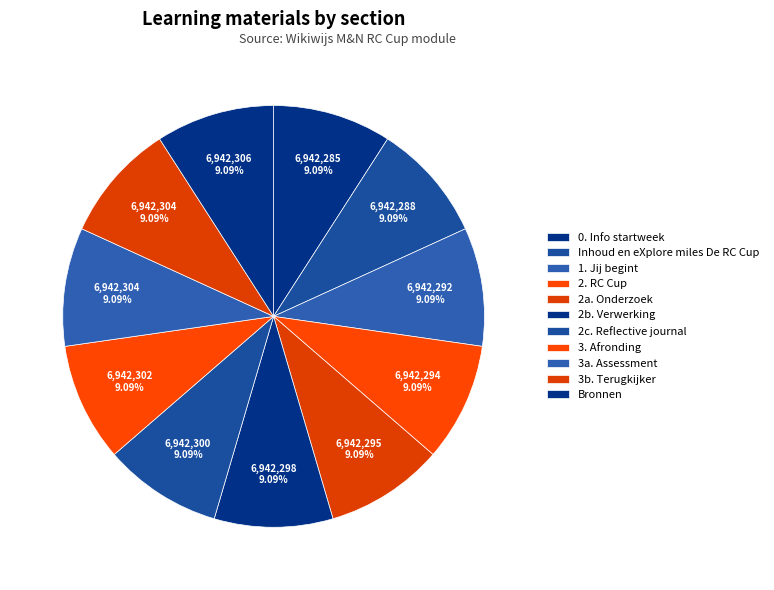

How many segments does this pie chart have?

11